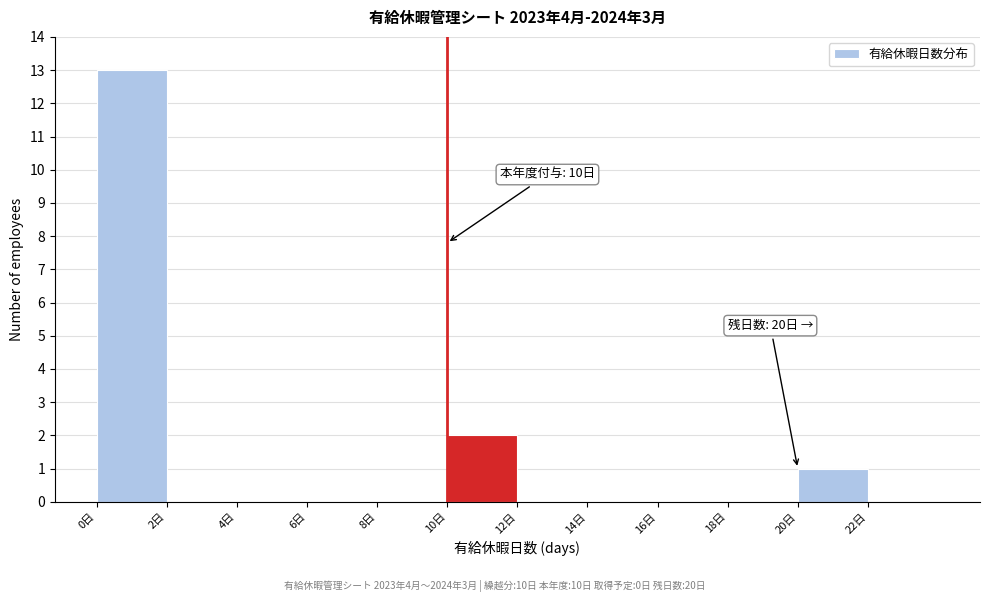

Which range on the x-axis has the tallest bar?

0 to 2